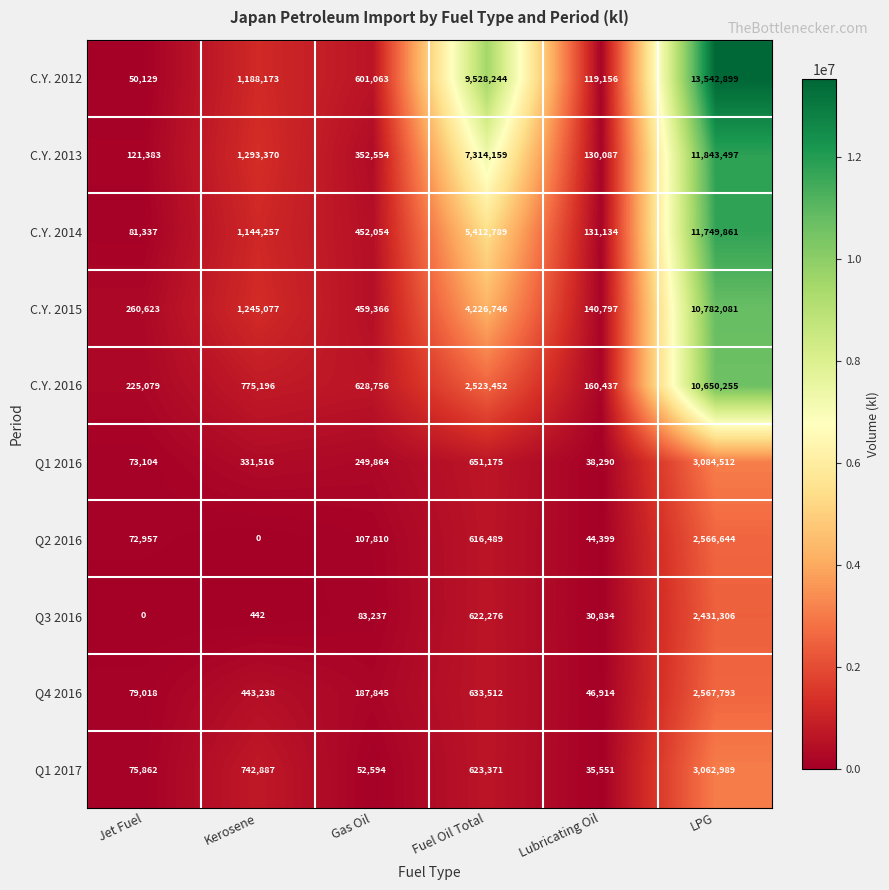

What is the difference between the Q3 2016 values at LPG and Jet Fuel?

2431306